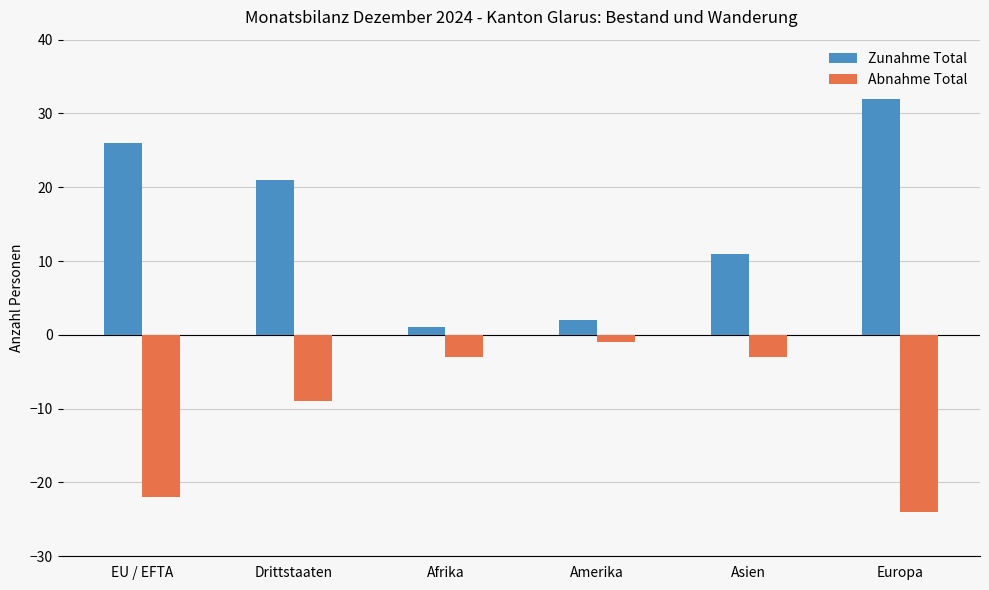

Rank the series at Asien from highest to lowest value.

Zunahme Total, Abnahme Total